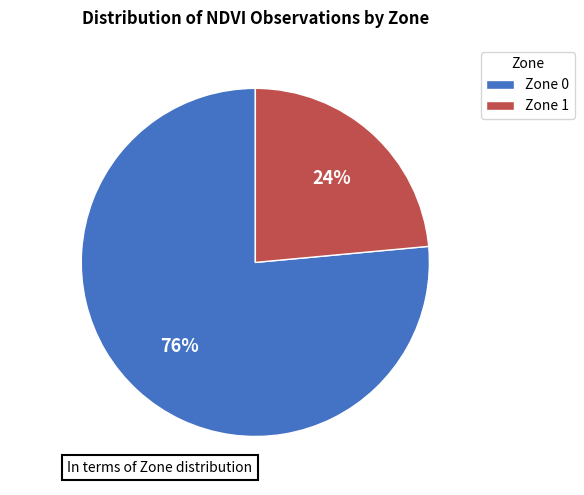

Rank the categories by value from highest to lowest.

Zone 0, Zone 1